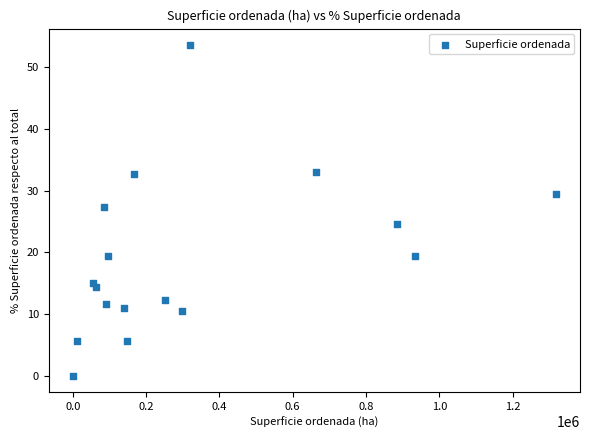

What is the range of X values (max minus min)?

1317915.9